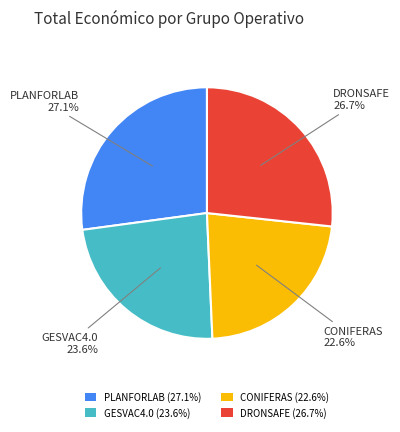

To the nearest percent, what is the difference between the PLANFORLAB and GESVAC4.0 slice percentages?

4%